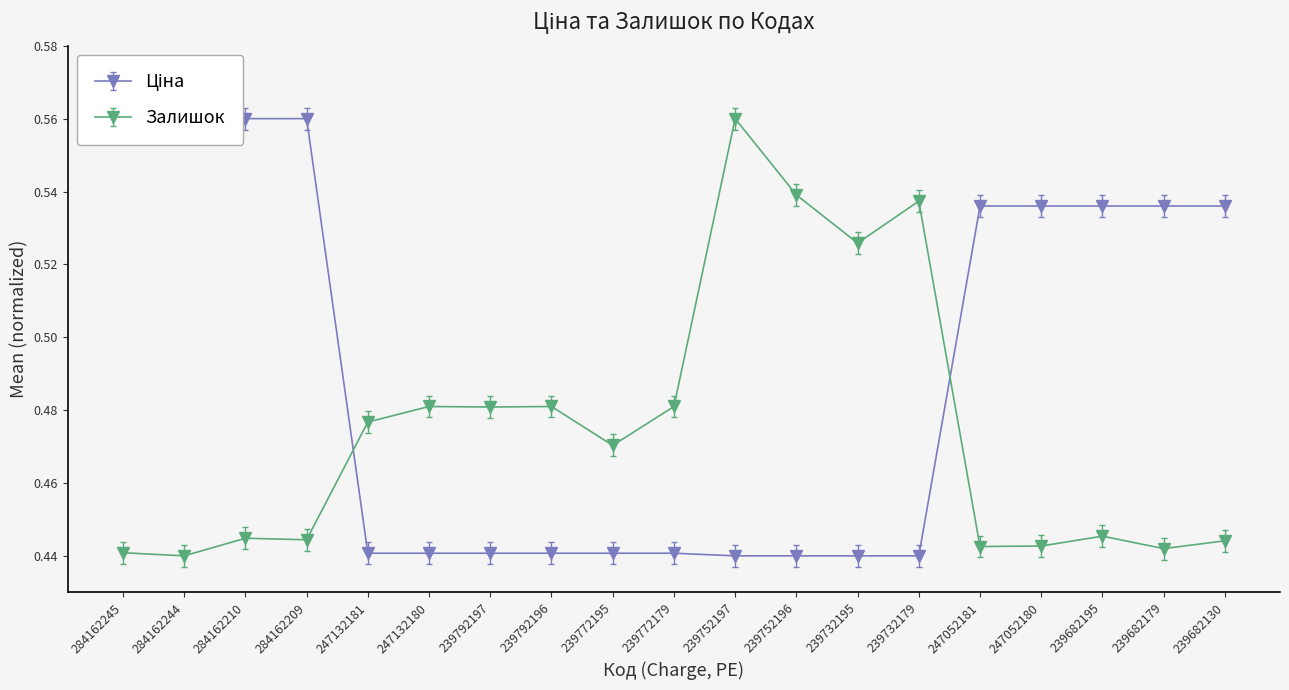

What is the approximate value of Залишок at 239682130?

0.4